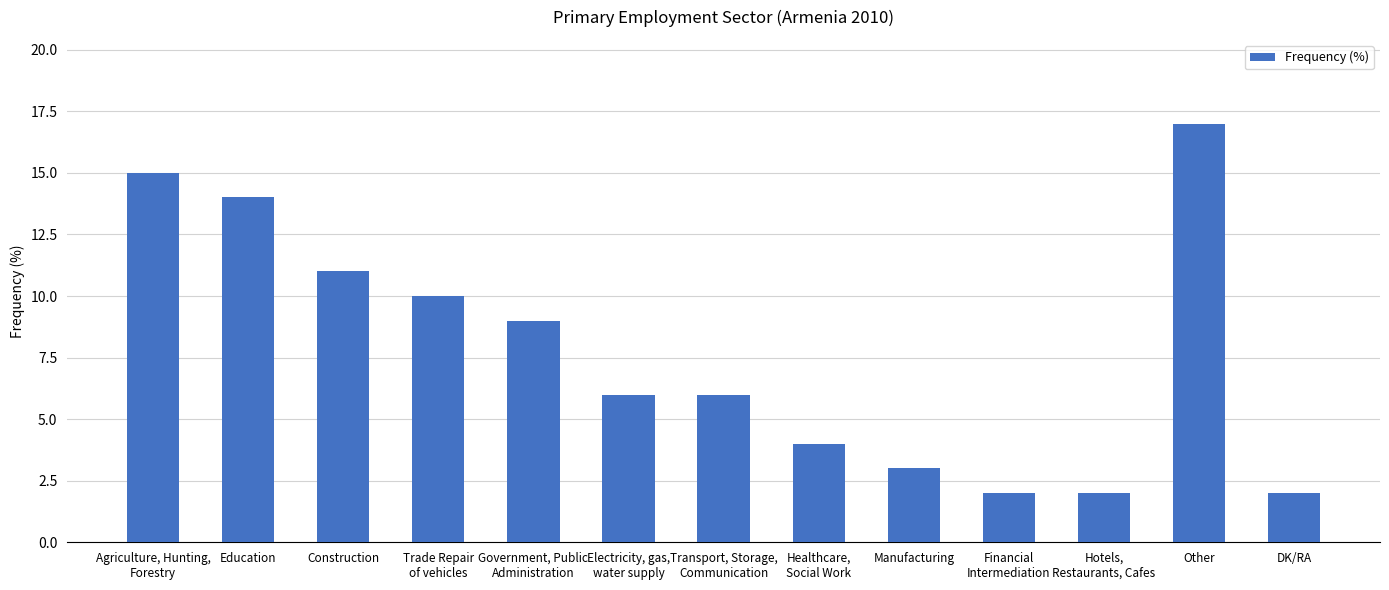

The value at Government, Public
Administration is 9. True or false?

True